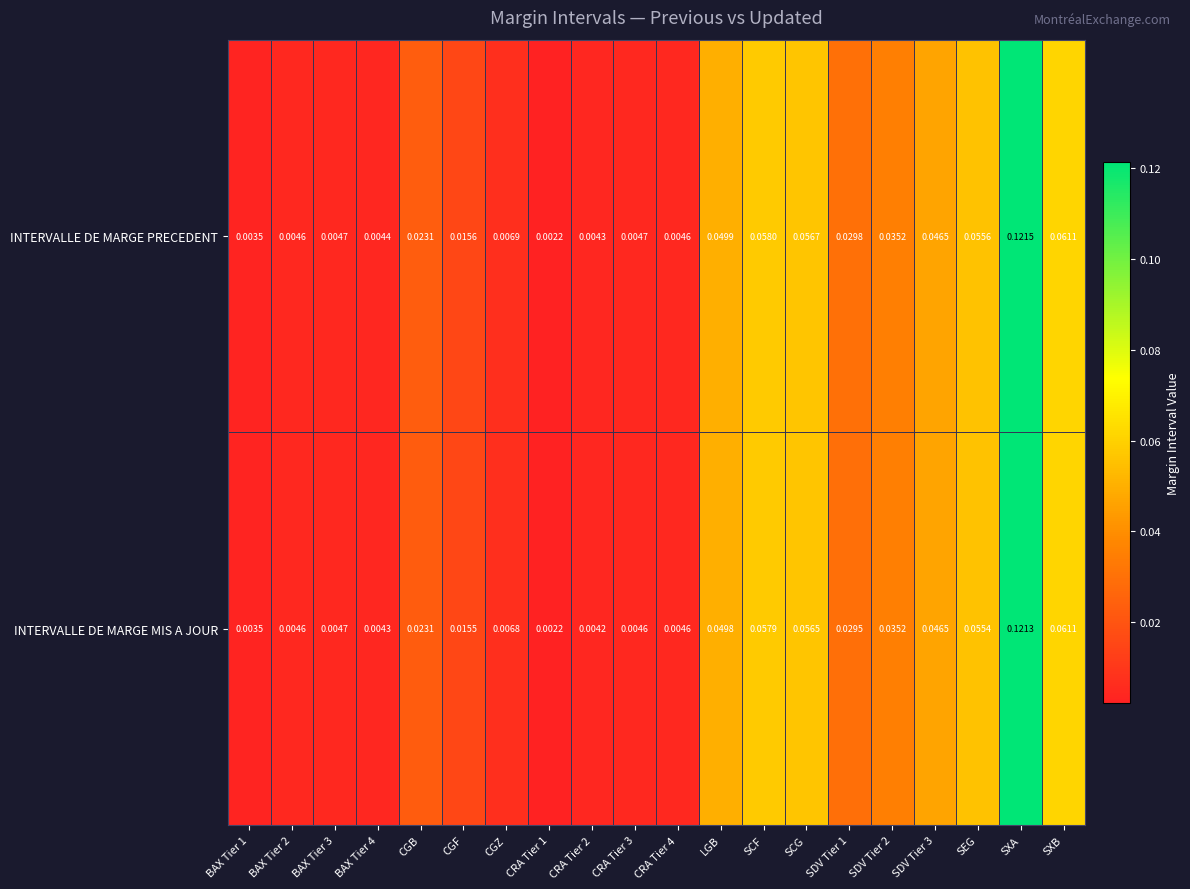

List the series in order of their overall mean, lowest first.

INTERVALLE DE MARGE MIS A JOUR, INTERVALLE DE MARGE PRECEDENT